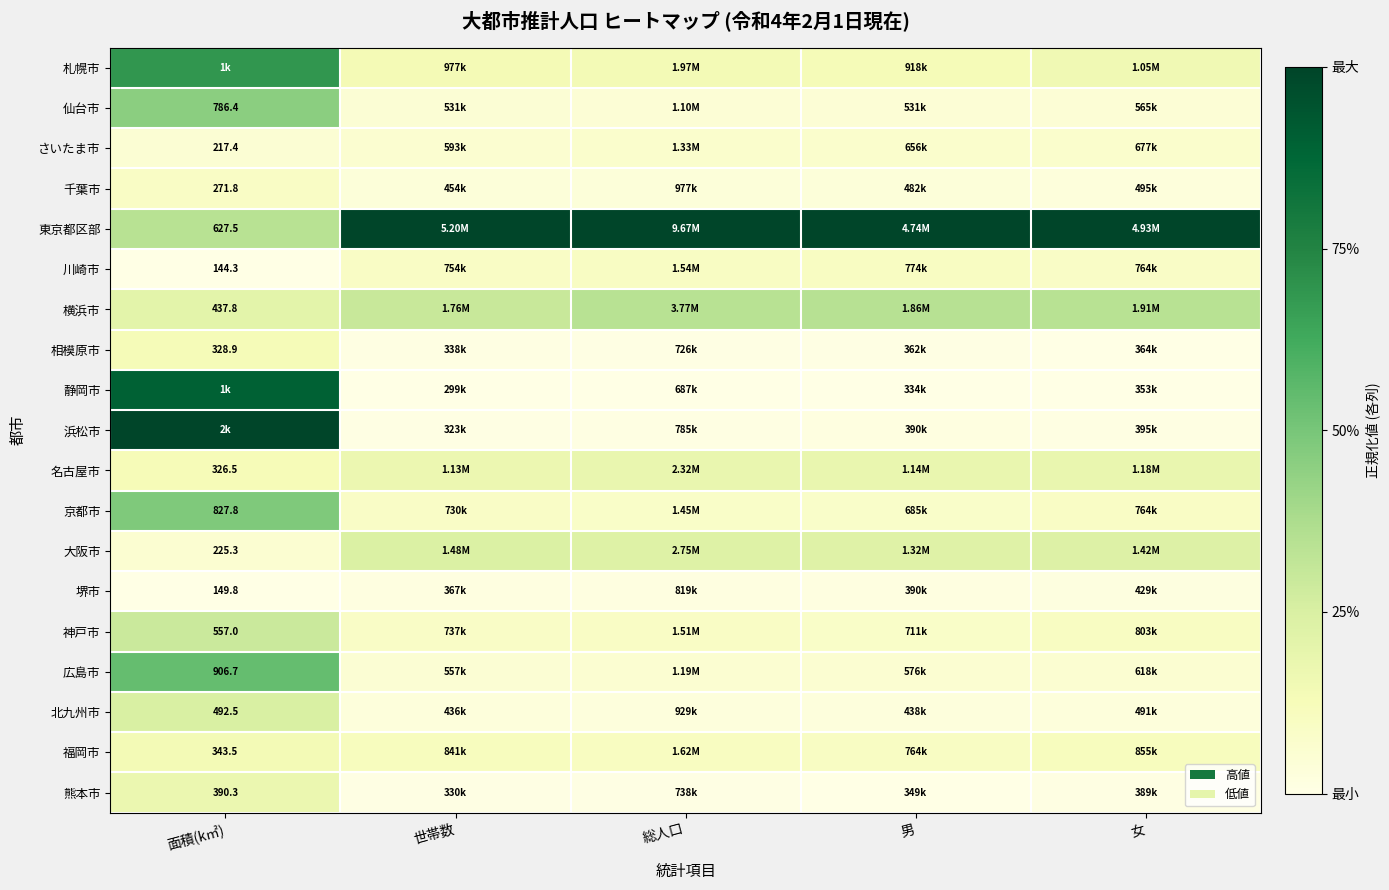

The value of 東京都区部 at 総人口 is 0.5. True or false?

False